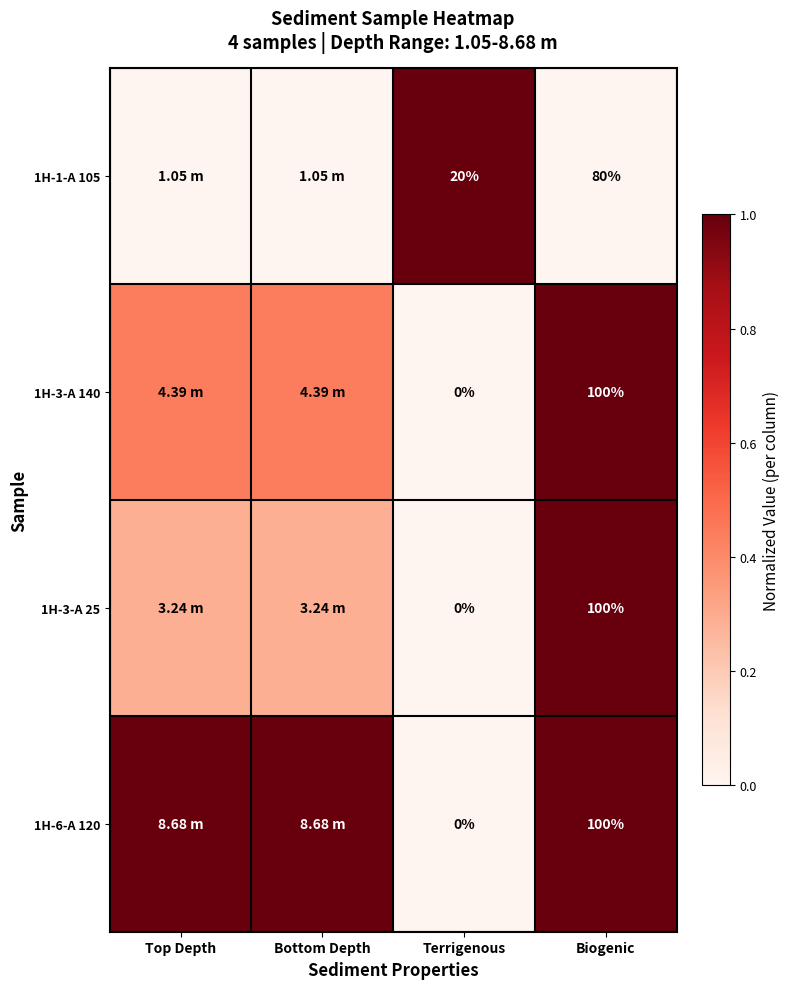

How many values in 1H-1-A 105 are above zero?

1